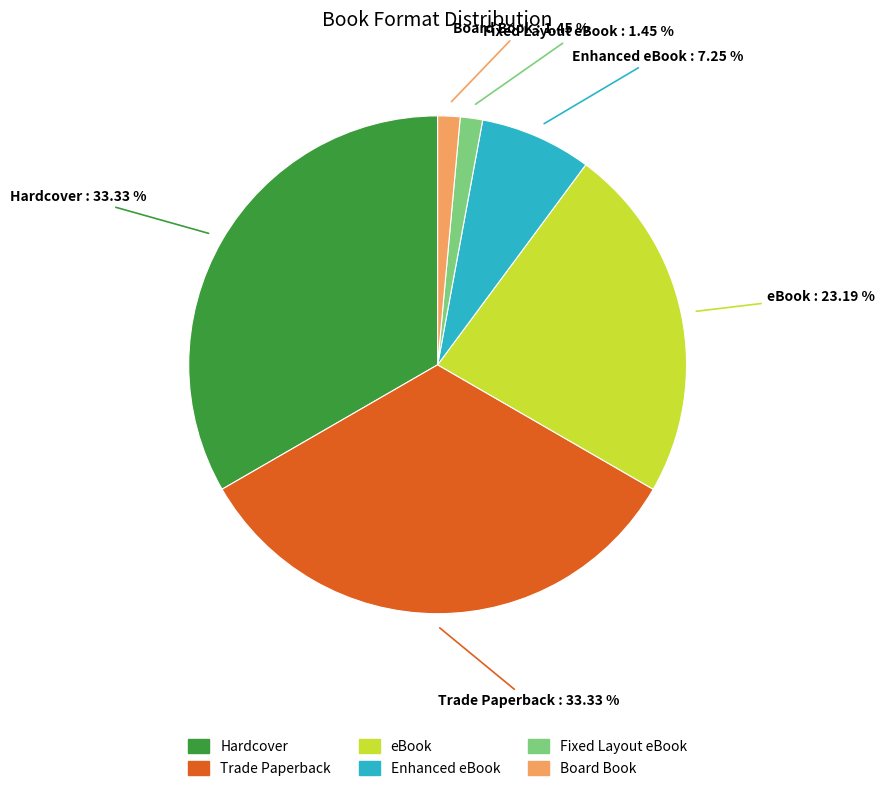

Is the sum of Board Book and eBook greater than half?

No